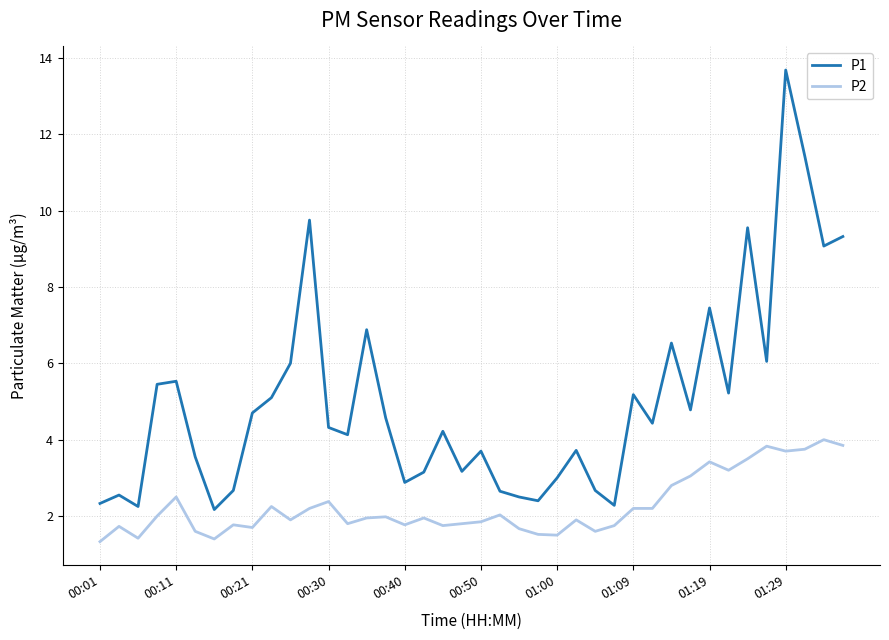

Which series has the largest total across all categories?

P1